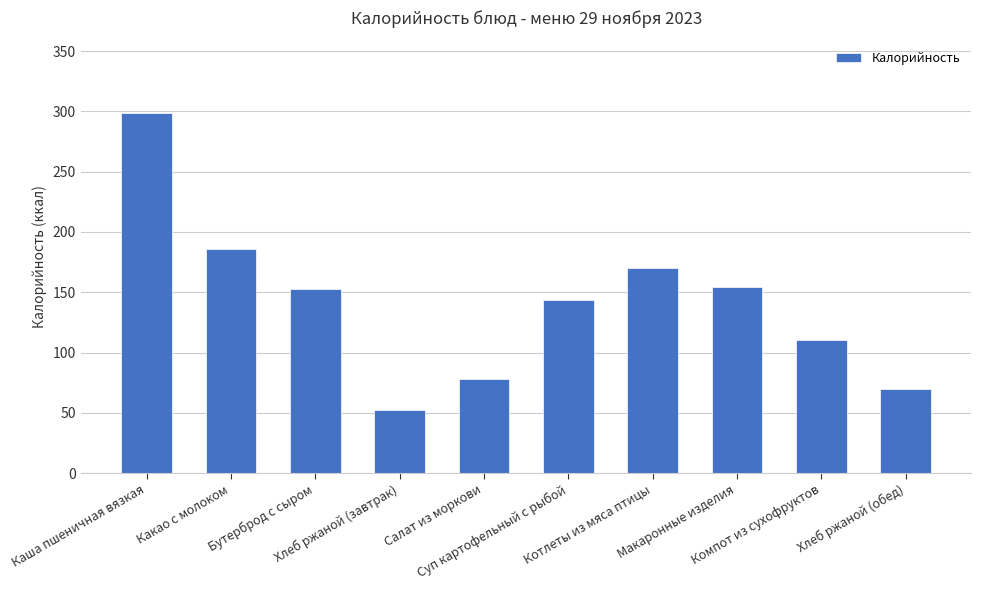

Reading left to right, list all the values displayed in this chart.

Каша пшеничная вязкая=299.0	Какао с молоком=186.0	Бутерброд с сыром=153.0	Хлеб ржаной (завтрак)=52.2	Салат из моркови=78.0	Суп картофельный с рыбой=143.5	Котлеты из мяса птицы=169.7	Макаронные изделия=154.6	Компот из сухофруктов=110.0	Хлеб ржаной (обед)=69.6